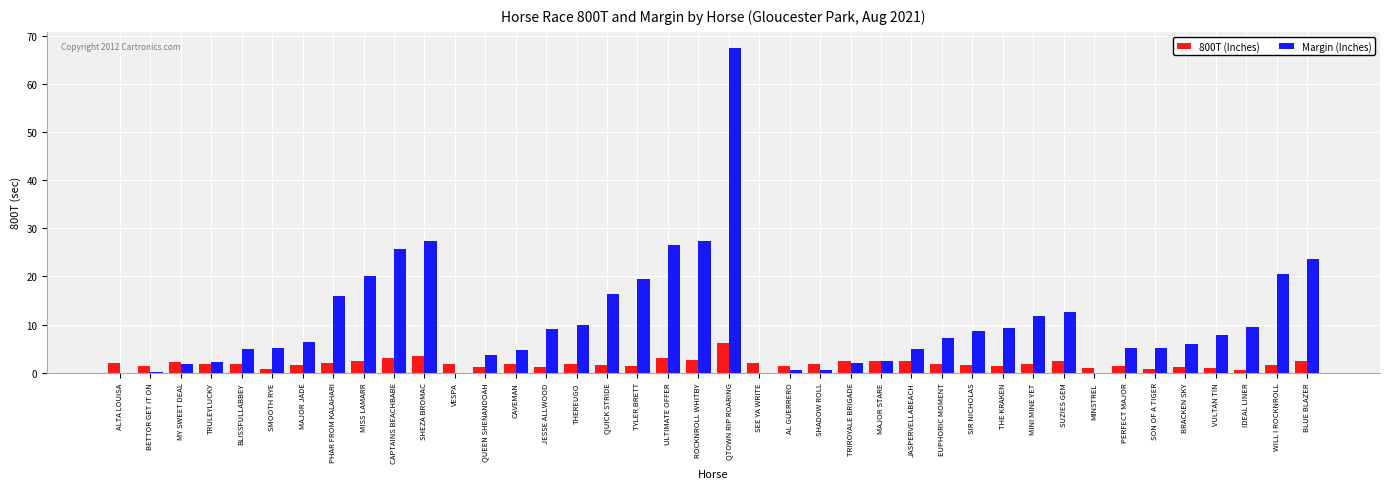

At which category is the sum across all series the highest?

QTOWN RIP ROARING